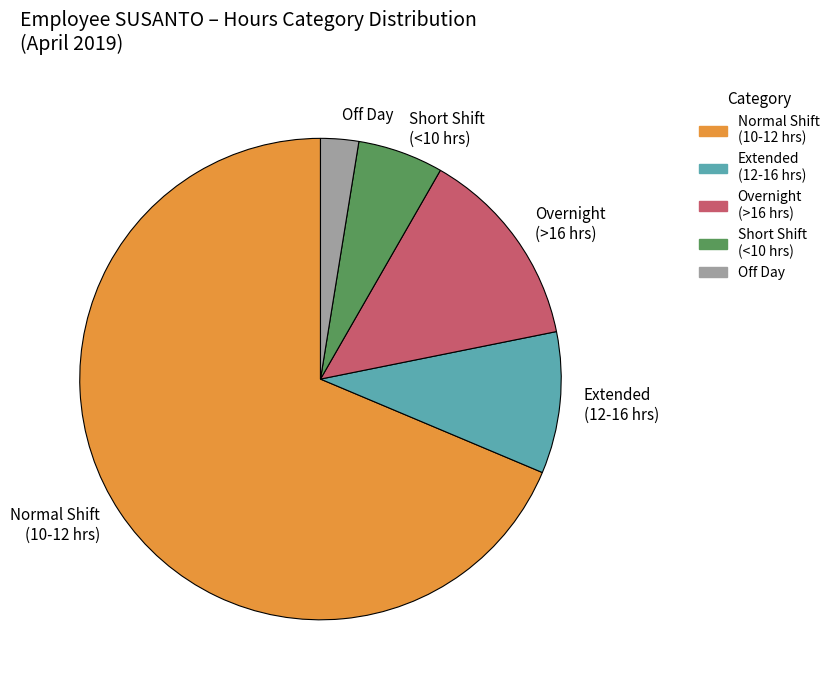

Which category has the smallest portion of the pie?

Off Day